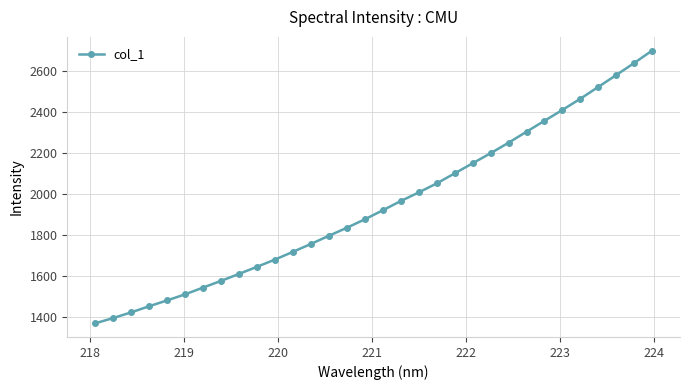

What is the value of the 9th point from the left?

1611.4